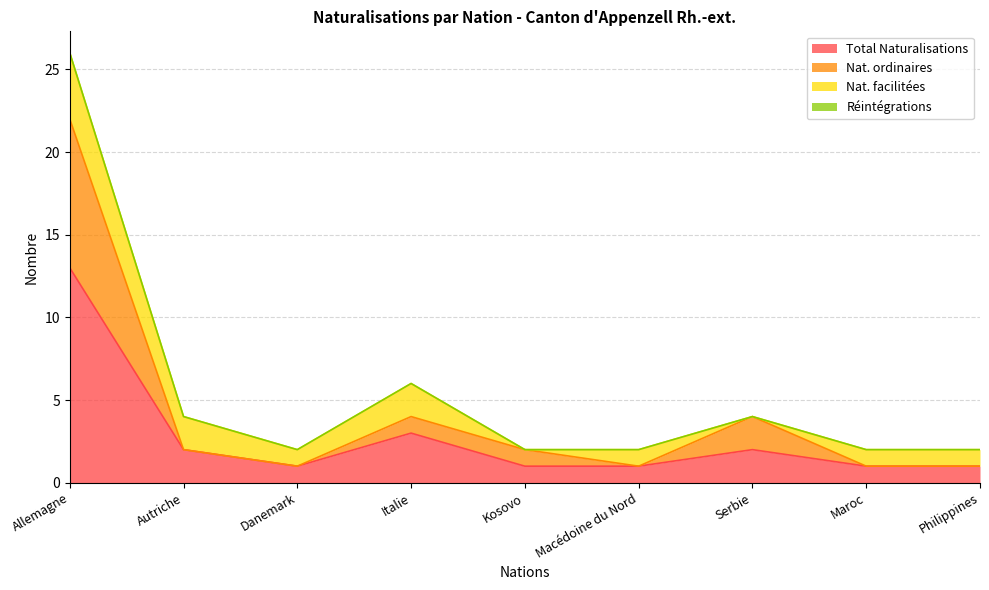

At which category does the chart reach its peak across all series?

Allemagne